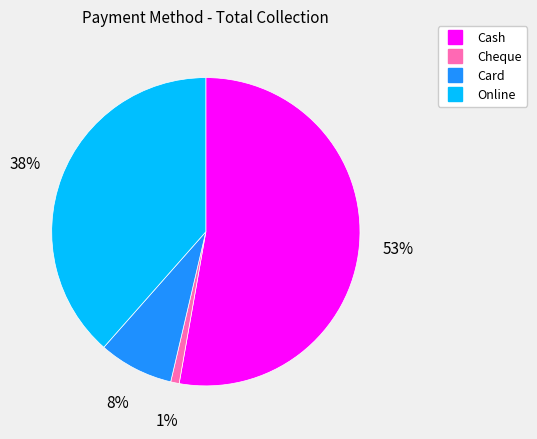

Which category has the smallest portion of the pie?

Cheque